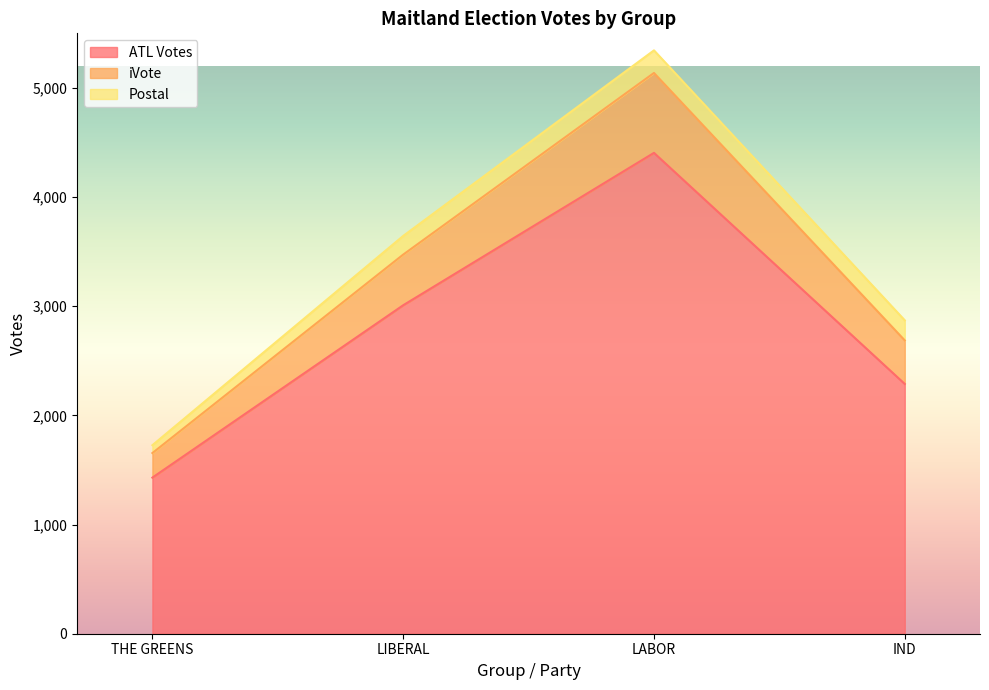

What is the average value of the ATL Votes series?

2783